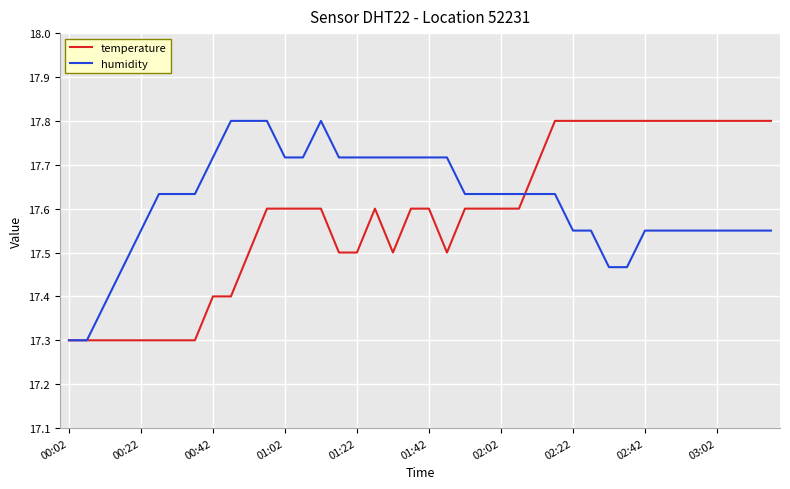

What is the lowest value of the humidity series?

17.3